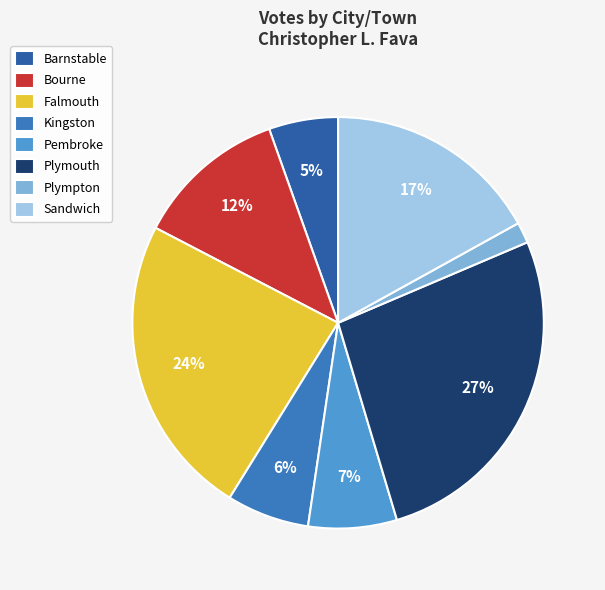

Which category has the smallest portion of the pie?

Plympton